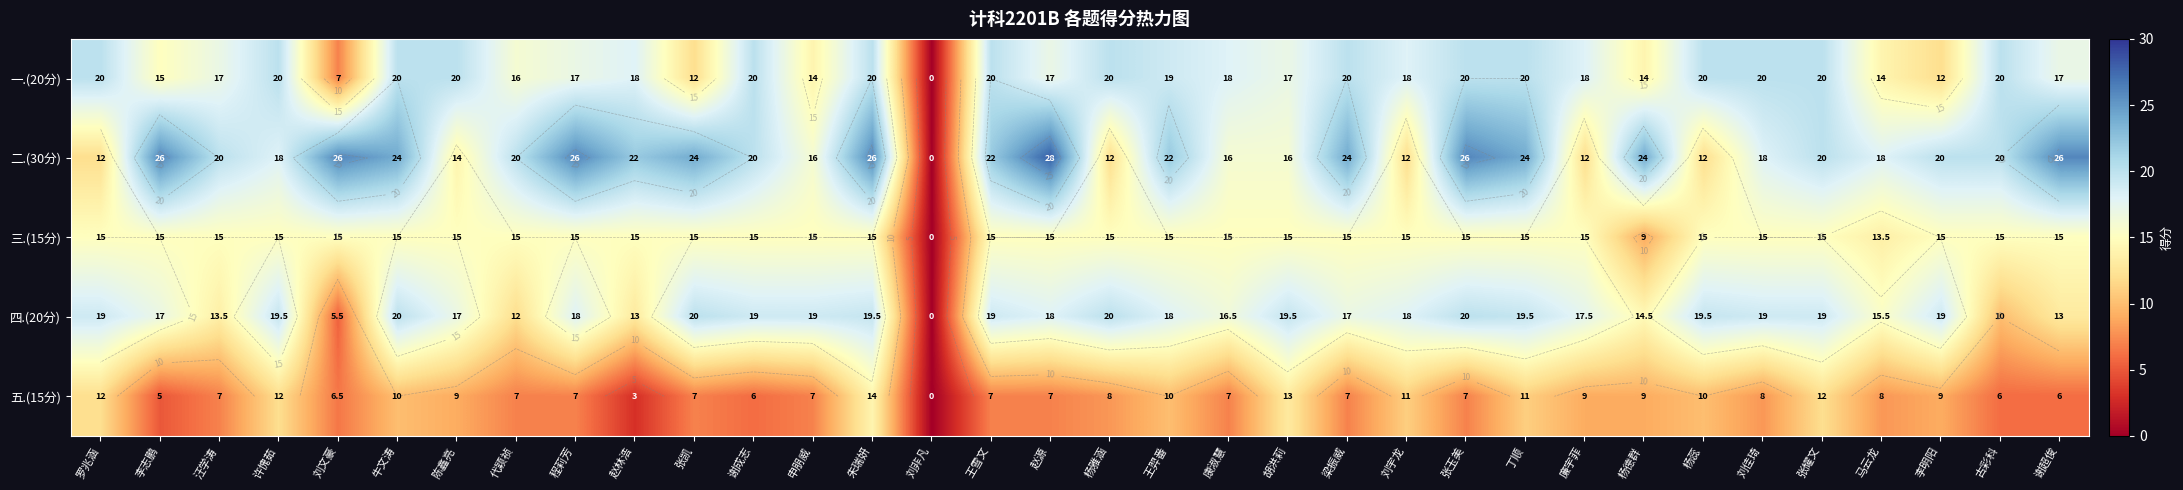

Between 张玉美 and 杨蕊, which is larger?

张玉美